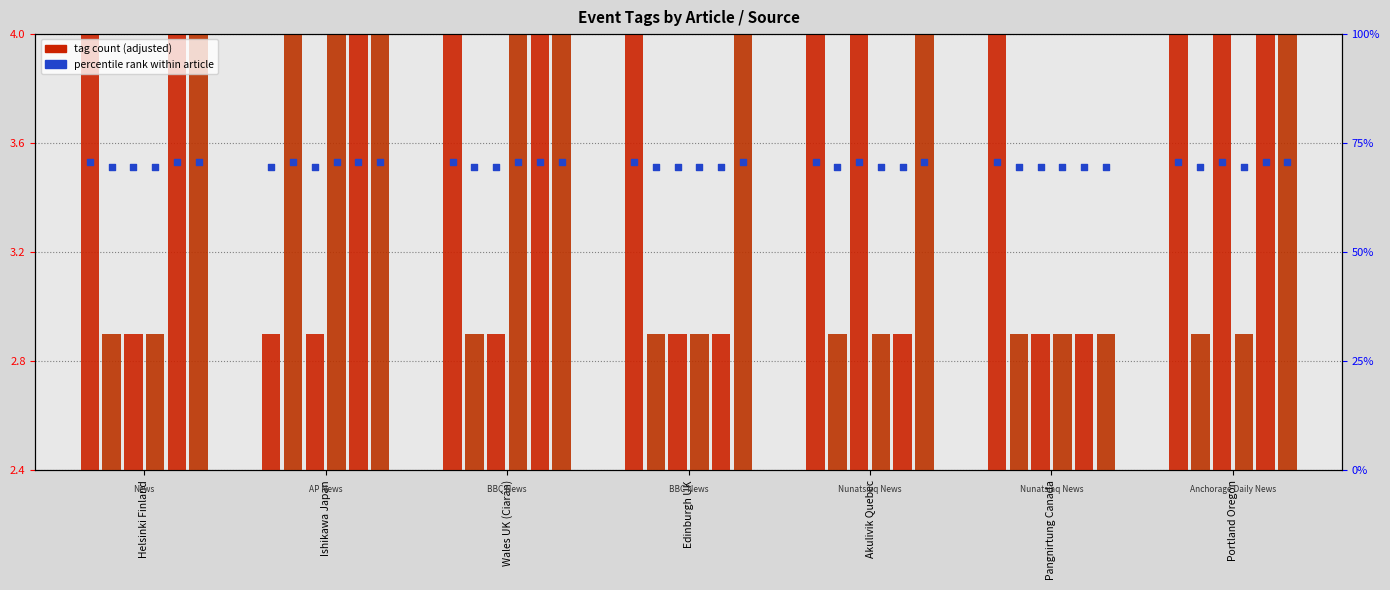

At how many categories does at least one series exceed 1?

7